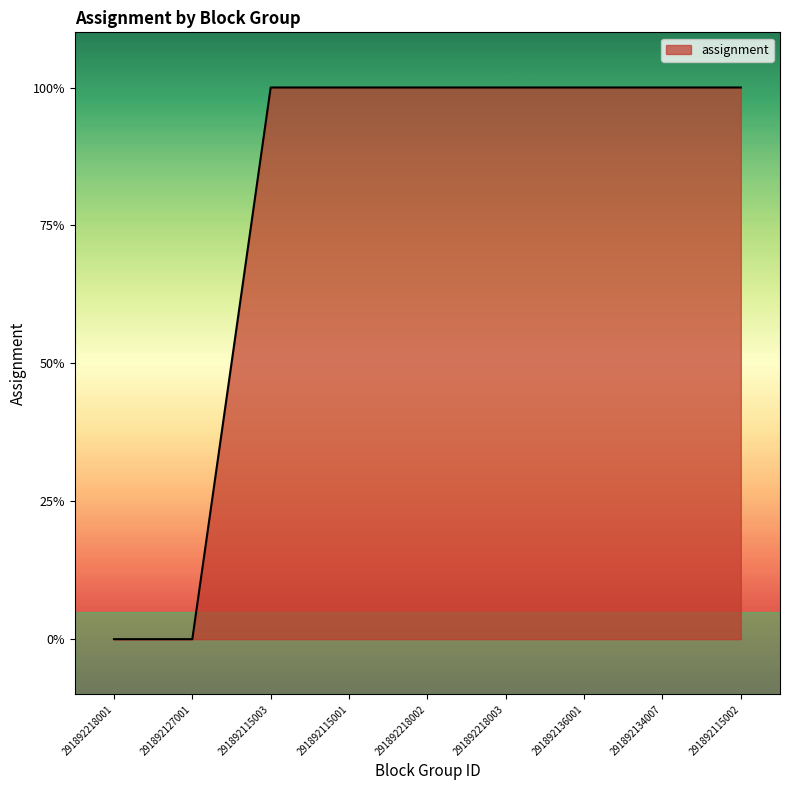

What is the label of the 5th point from the right?

291892218002